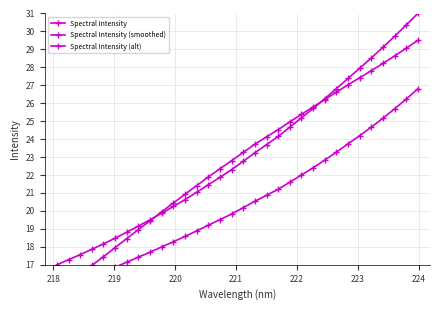

Reading left to right, what are all the values shown in this chart?

Spectral Intensity: 17.0	17.3	17.6	17.9	18.2	18.5	18.8	19.2	19.5	19.9	20.2	20.6	21.0	21.5	21.9	22.3	22.8	23.2	23.7	24.2	24.7	25.2	25.7	26.3	26.8	27.4	27.9	28.5	29.1	29.7	30.4	31.0
Spectral Intensity (smoothed): 15.5	16.0	16.5	17.0	17.5	18.0	18.5	19.0	19.5	20.0	20.4	20.9	21.4	21.9	22.4	22.8	23.3	23.7	24.1	24.5	25.0	25.4	25.8	26.2	26.6	27.0	27.4	27.8	28.2	28.6	29.1	29.5
Spectral Intensity (alt): 15.5	15.8	16.0	16.3	16.6	16.9	17.1	17.4	17.7	18.0	18.3	18.6	18.9	19.2	19.5	19.8	20.2	20.5	20.9	21.2	21.6	22.0	22.4	22.8	23.3	23.7	24.2	24.7	25.2	25.7	26.2	26.8